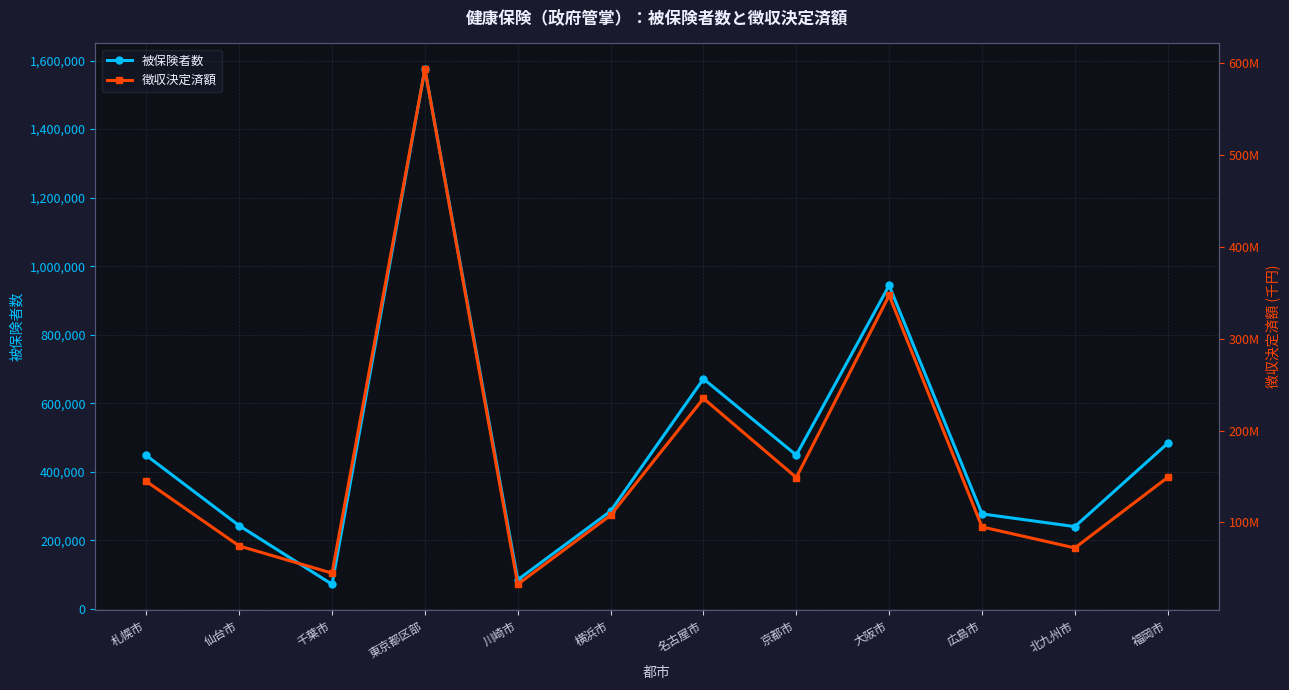

What is the total value across all series at 仙台市?

74646378